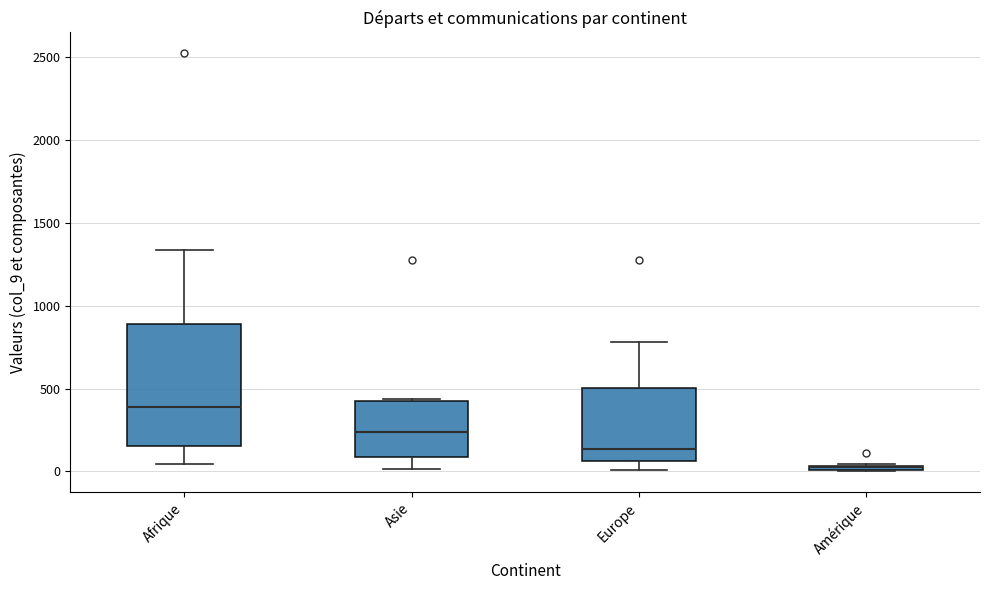

Where is the upper edge of the box for Afrique on the y-axis? The values are not printed on the chart, so give them approximately, as read against the axis.

900